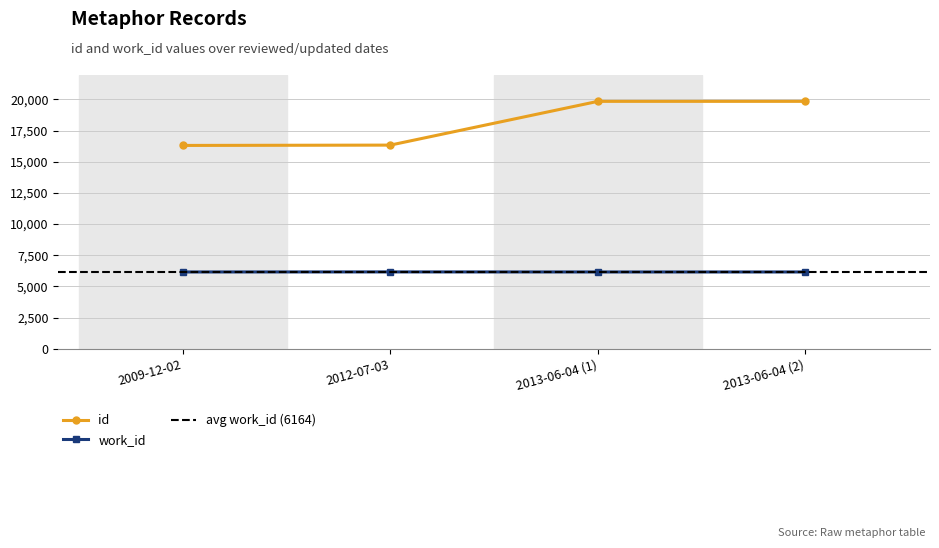

Which series has the largest total across all categories?

id